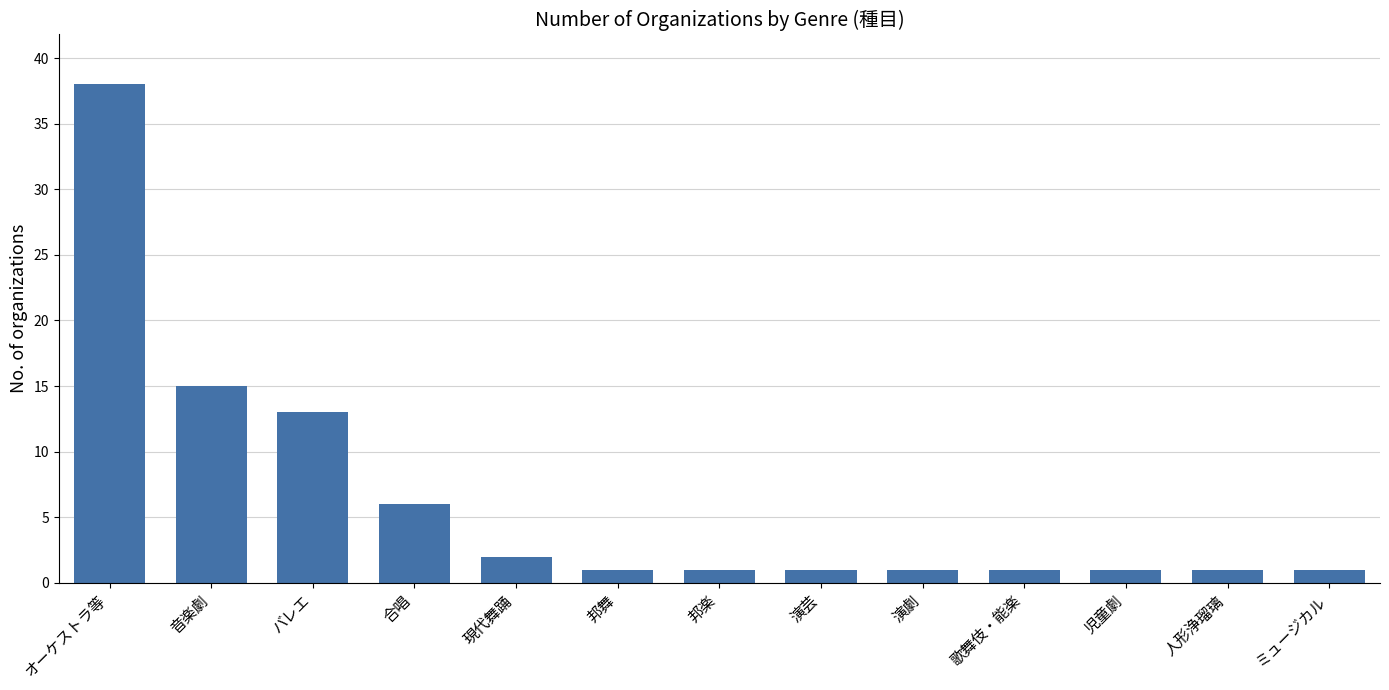

What is the ratio of the value at 現代舞踊 to the value at ミュージカル?

2.0